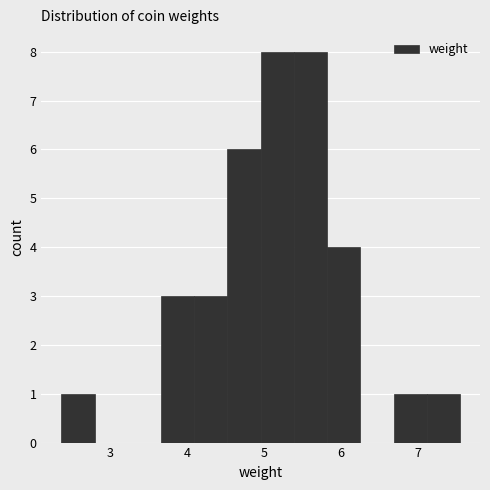

What is the height of the bar covering 6.7 to 7.1 on the x-axis? Neither the bar edges nor the heights are printed on the chart, so give them approximately, as read against the axes.

1